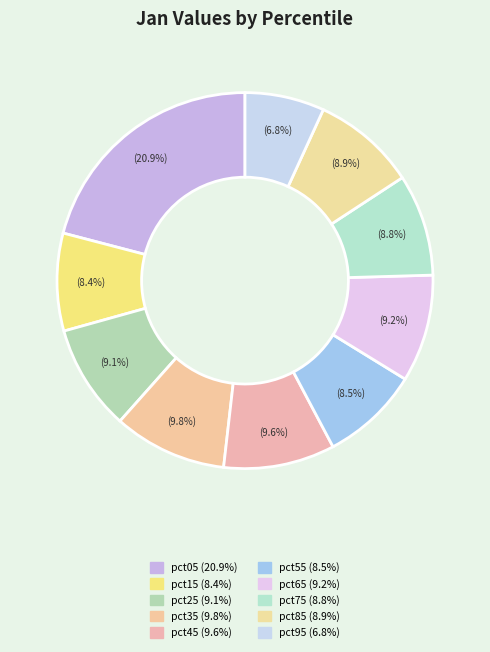

Rank the categories by value from lowest to highest.

pct95, pct15, pct55, pct75, pct85, pct25, pct65, pct45, pct35, pct05